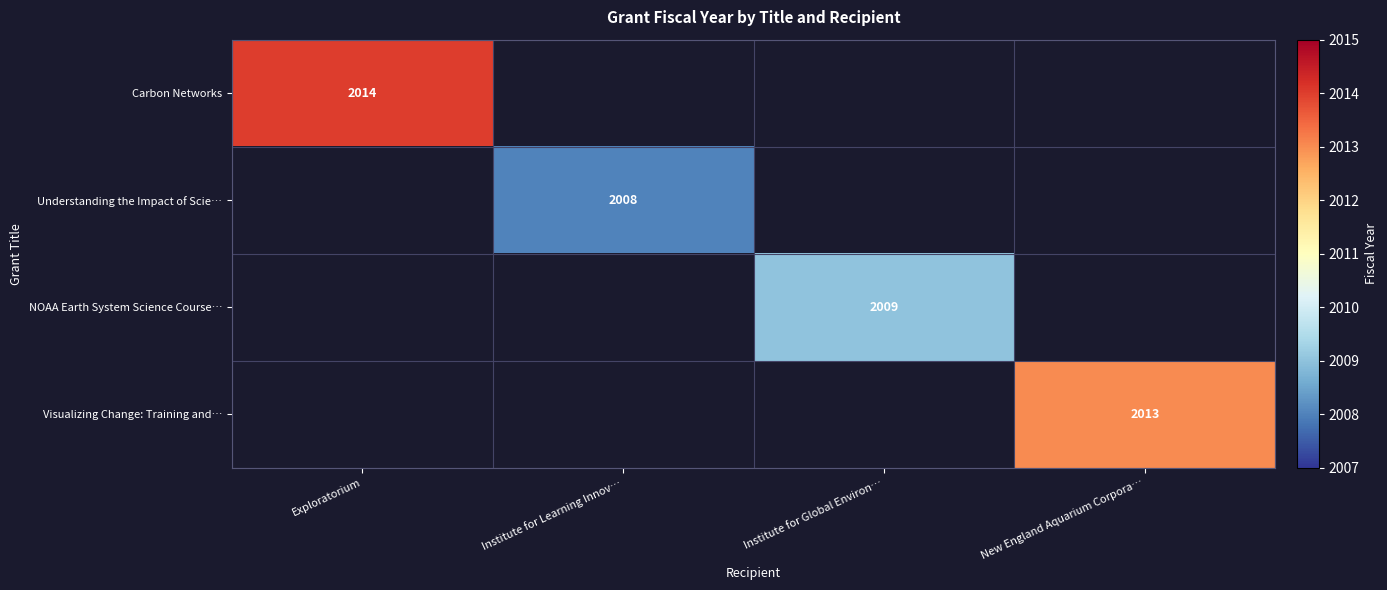

The value of Visualizing Change: Training and… at New England Aquarium Corpora… is 2013. True or false?

True